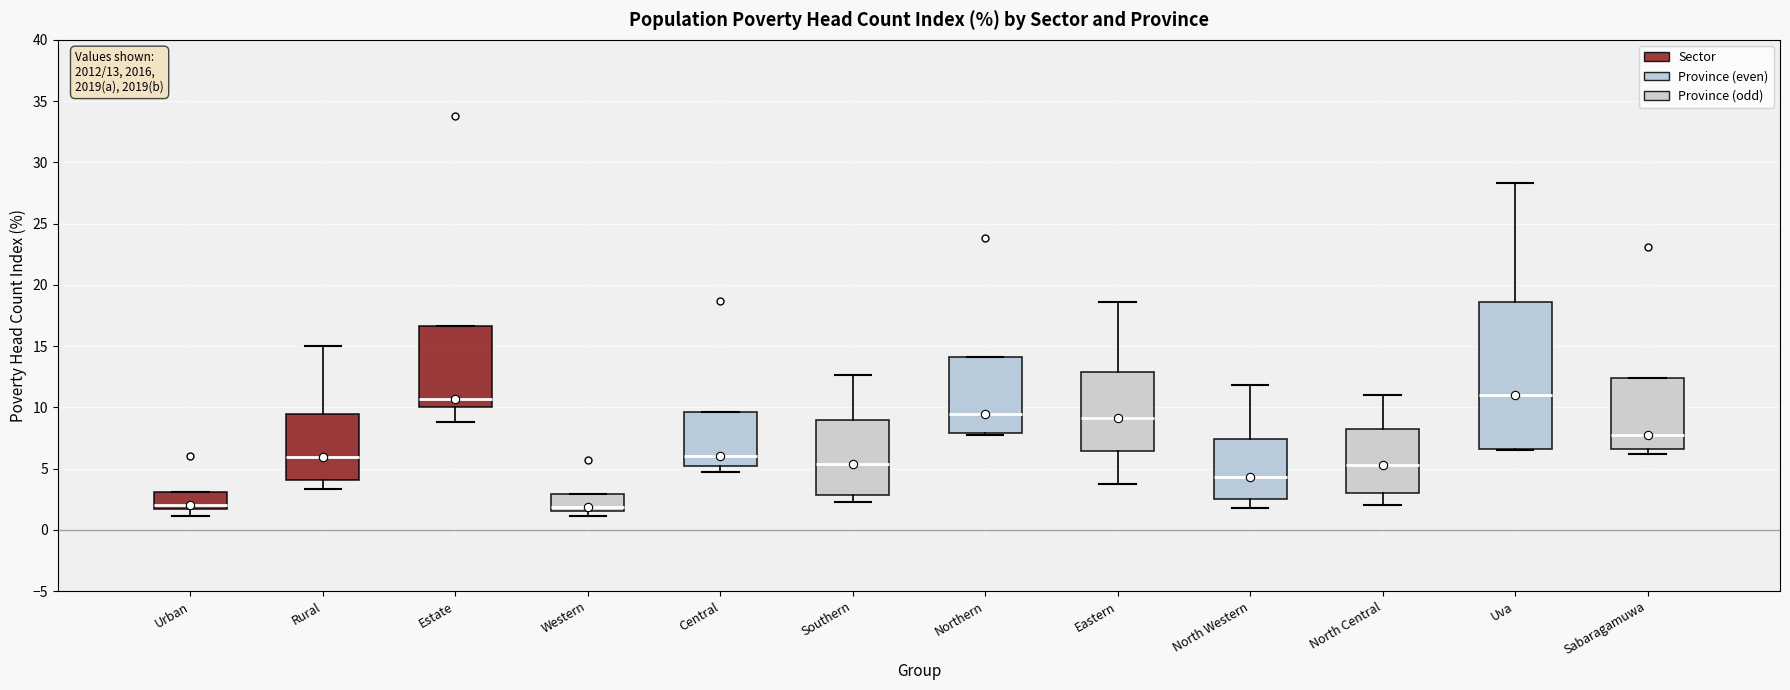

Comparing the boxes themselves (not the whiskers), which one is the tallest?

Uva